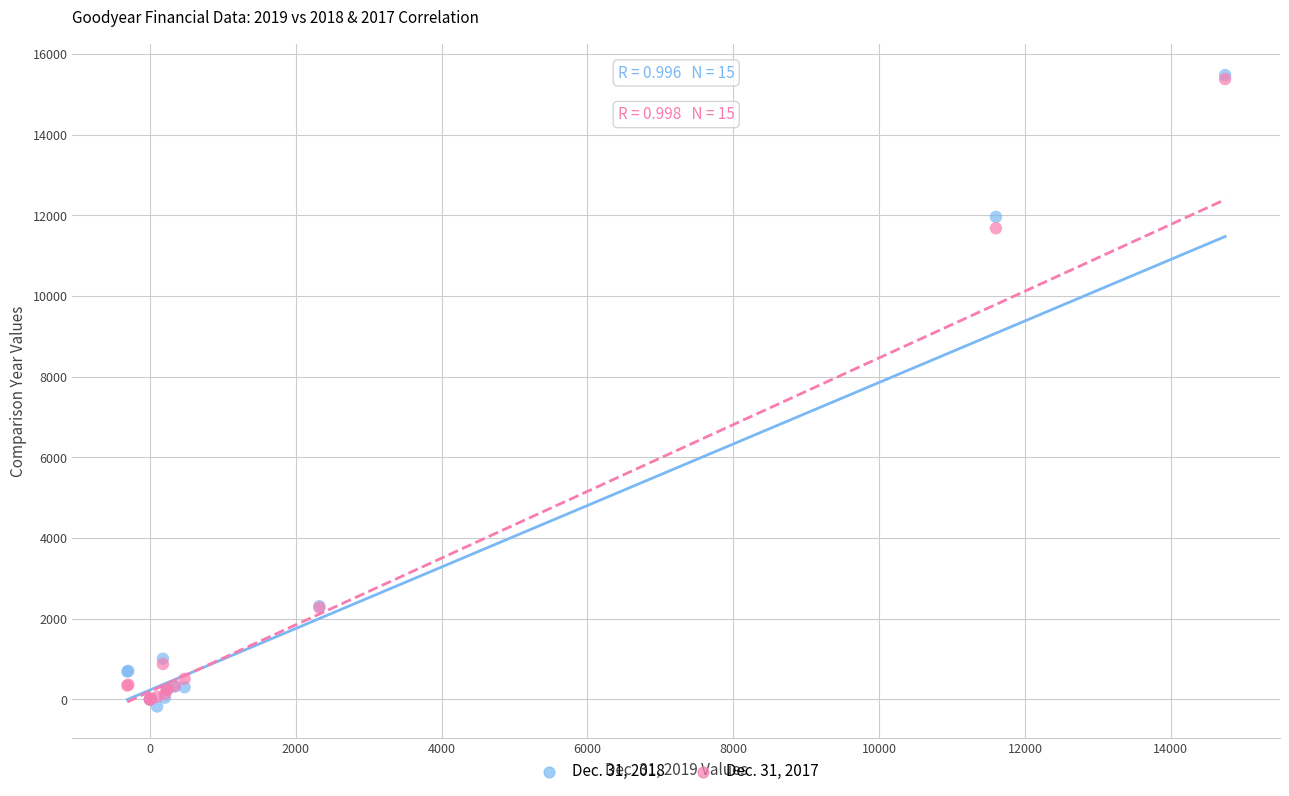

Across all series, what Y value is closest to 7650?

11680.0